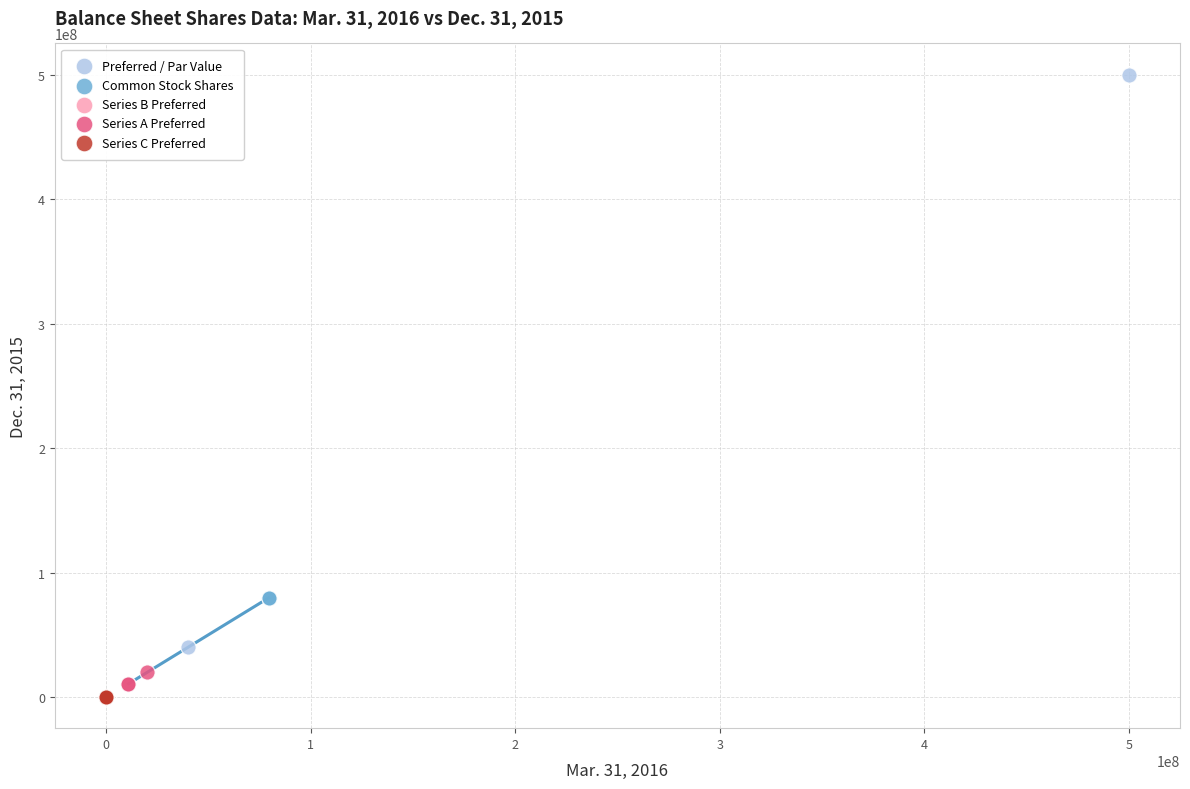

What are all the series names shown in the legend?

Preferred / Par Value, Common Stock Shares, Series B Preferred, Series A Preferred, Series C Preferred